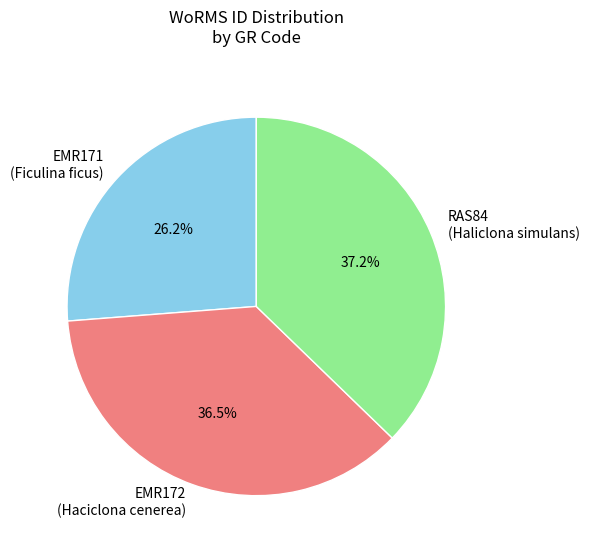

Do EMR172 (Haciclona cenerea) and RAS84 (Haliclona simulans) together represent more than half of the pie?

Yes